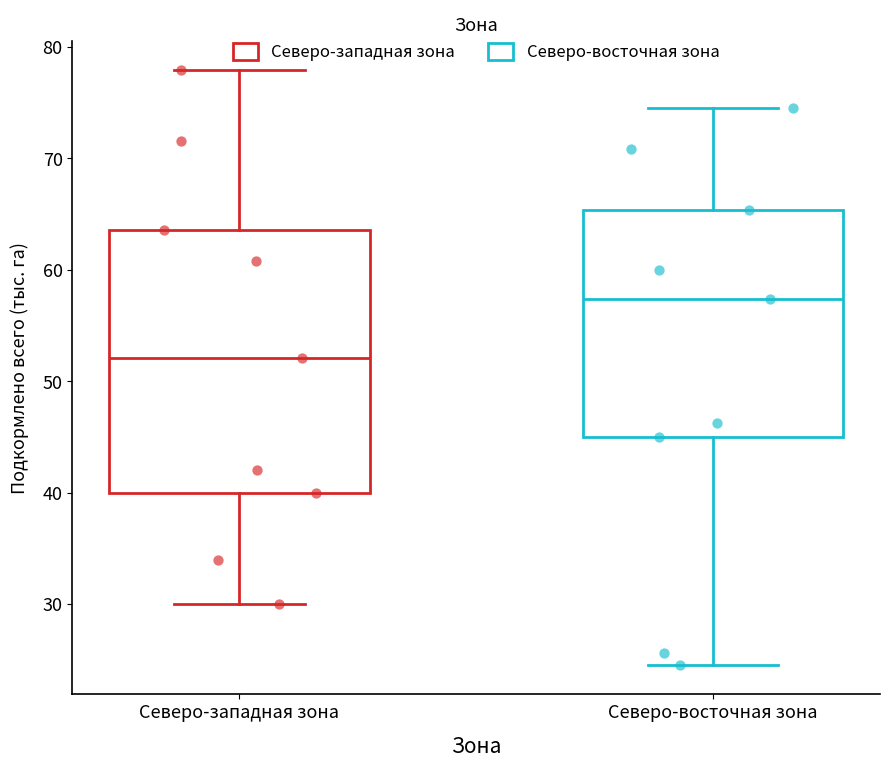

Which box has the highest median line?

Северо-восточная зона